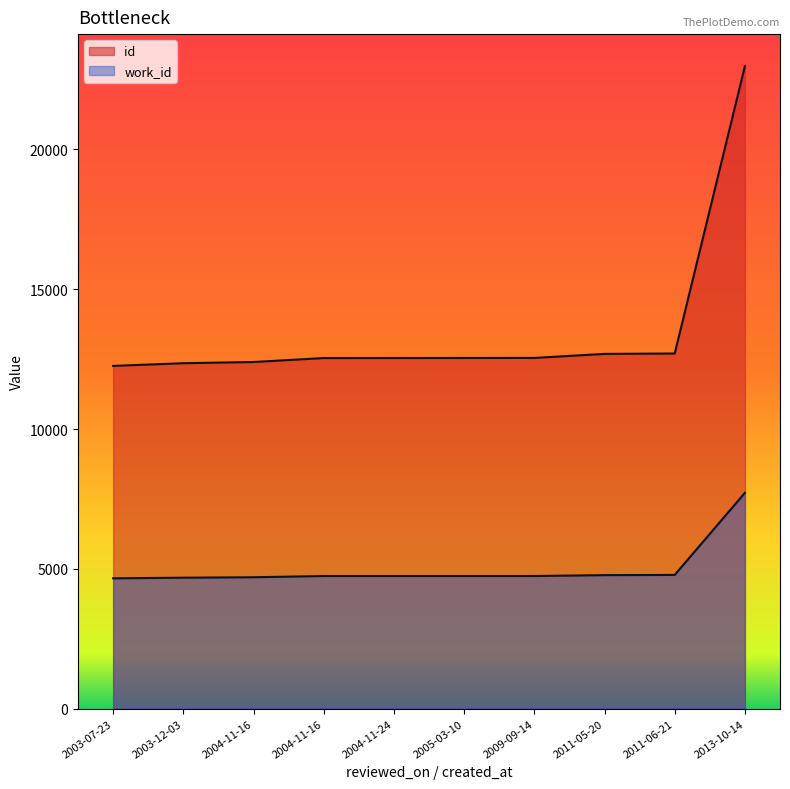

What is the difference between the id values at 2011-05-20 and 2009-09-14?

144